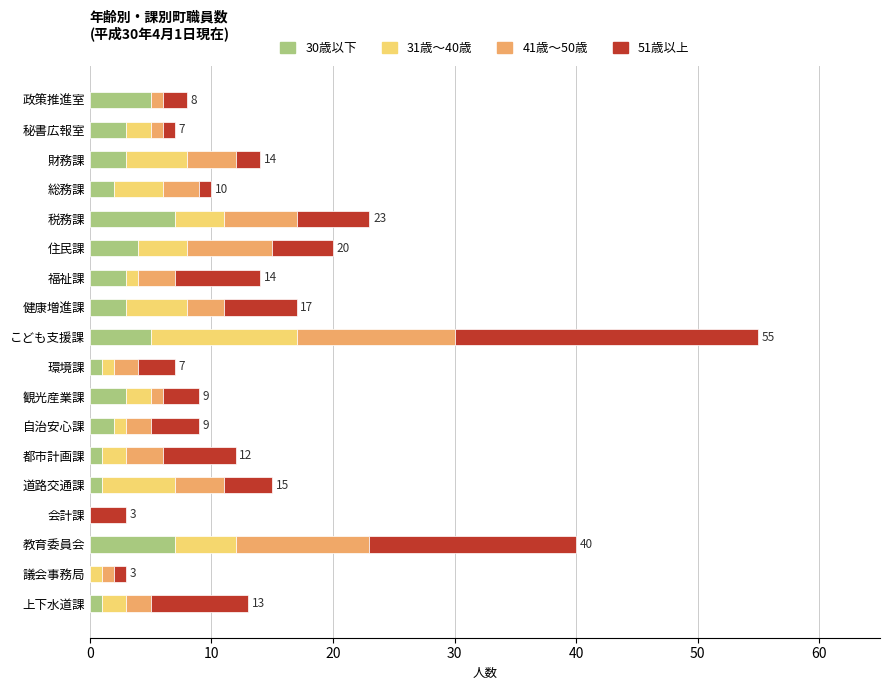

How many distinct data groups are displayed?

4